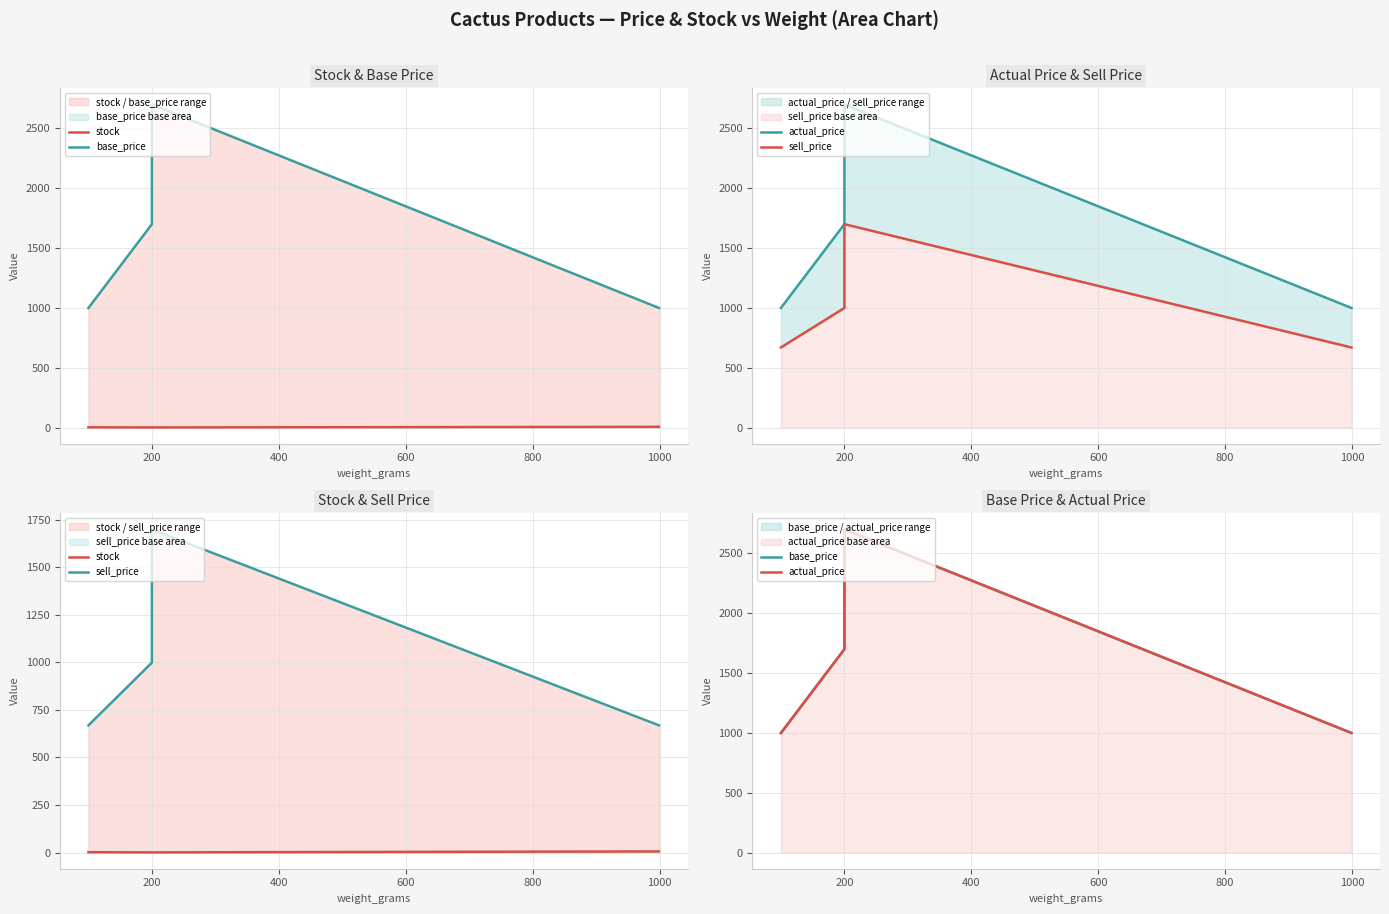

List the series in order of their peak value, lowest first.

stock, sell_price, base_price, actual_price